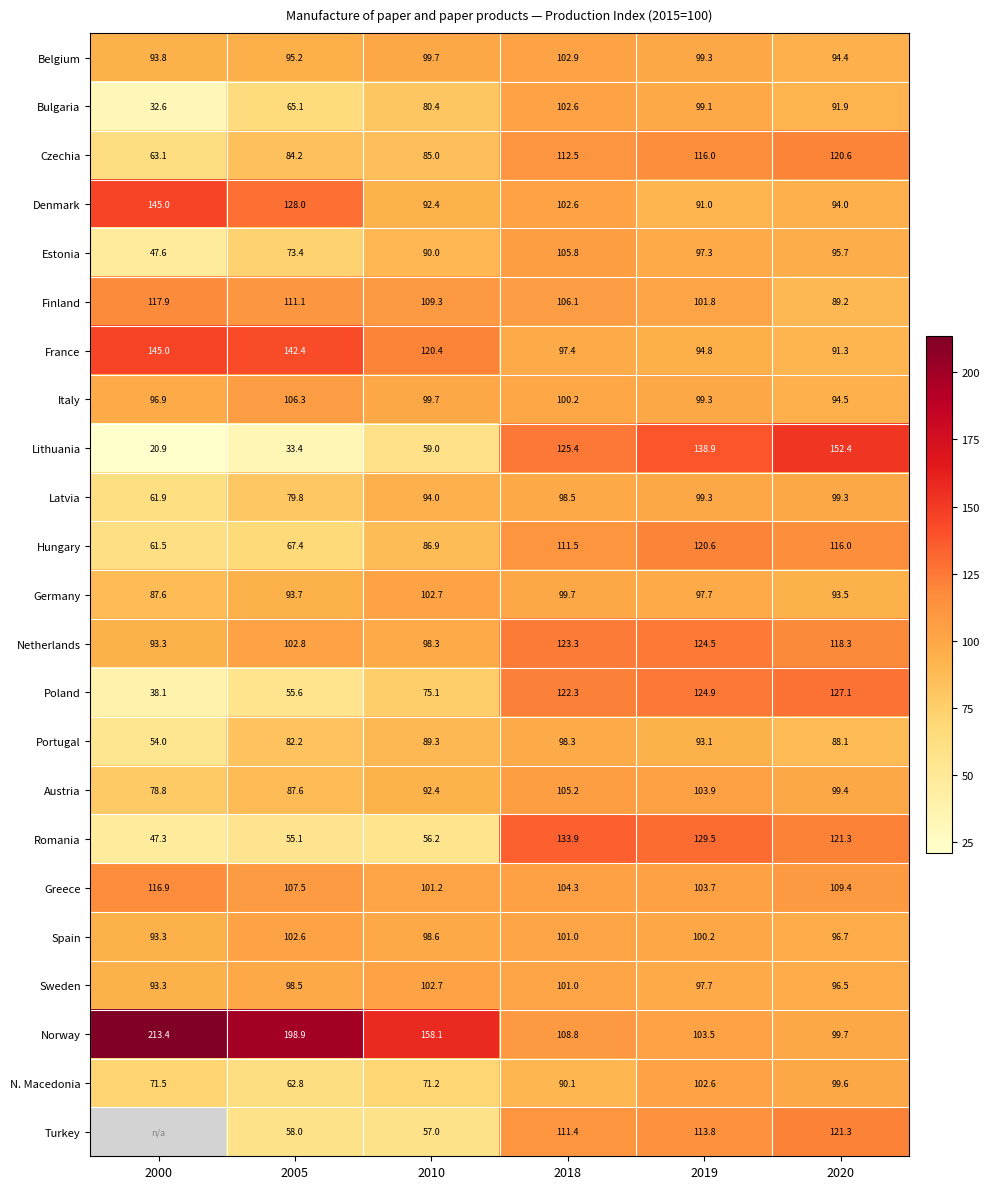

The value of Finland at 2019 is 164.1. True or false?

False